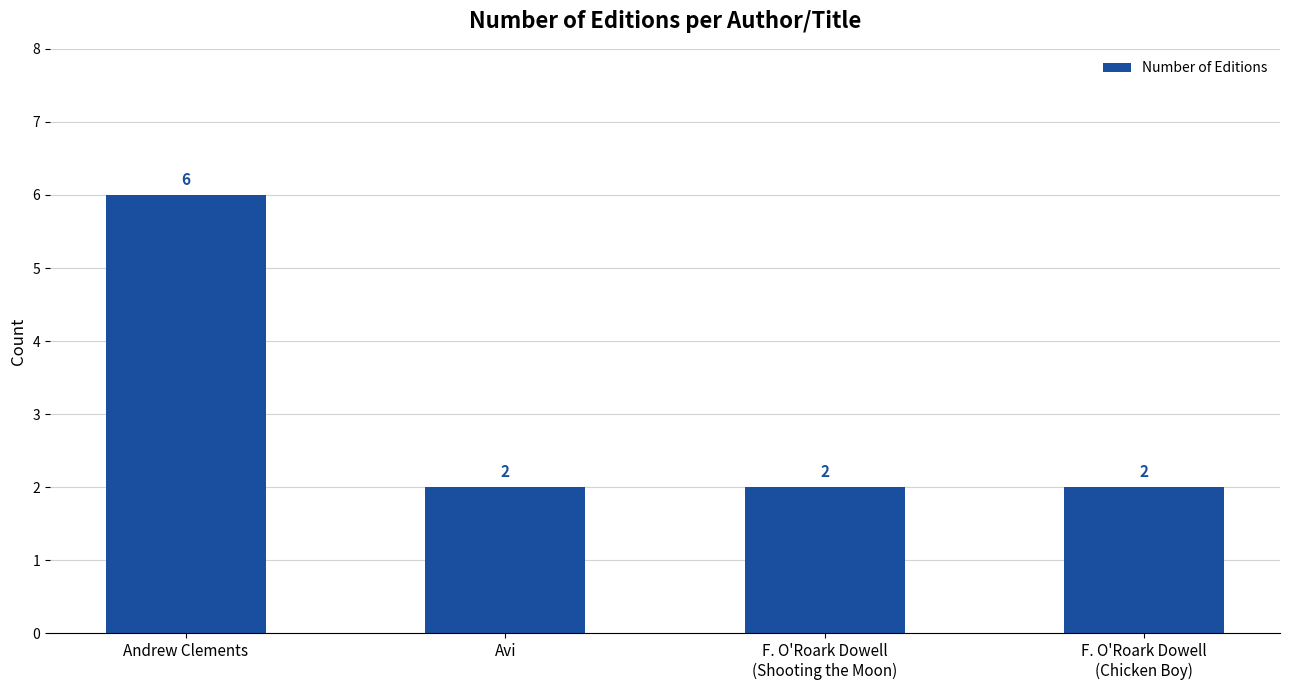

What position from the left is F. O'Roark Dowell
(Shooting the Moon)?

3